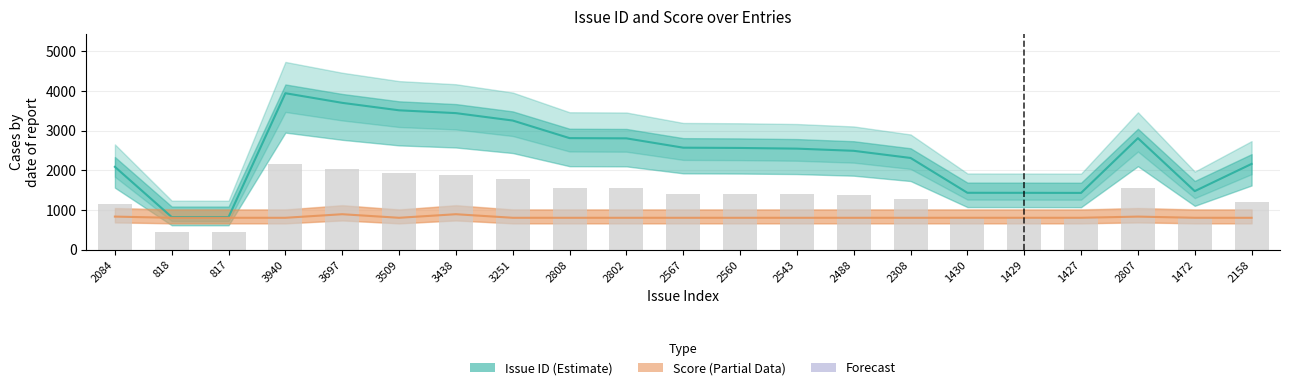

What is the greatest value displayed?

3940